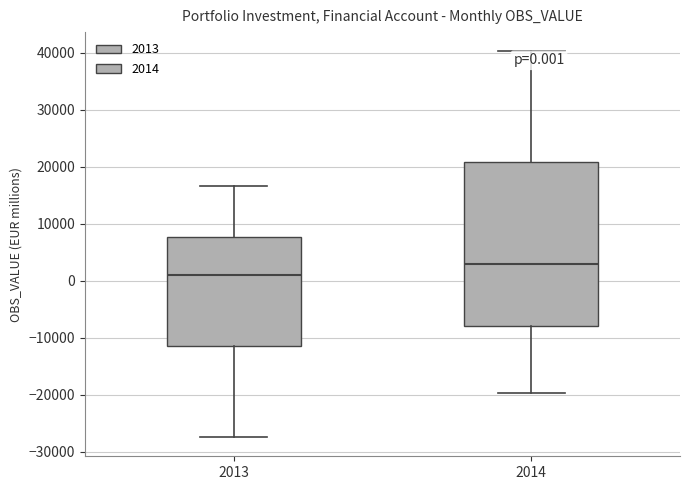

Which box has the lowest median line?

2013